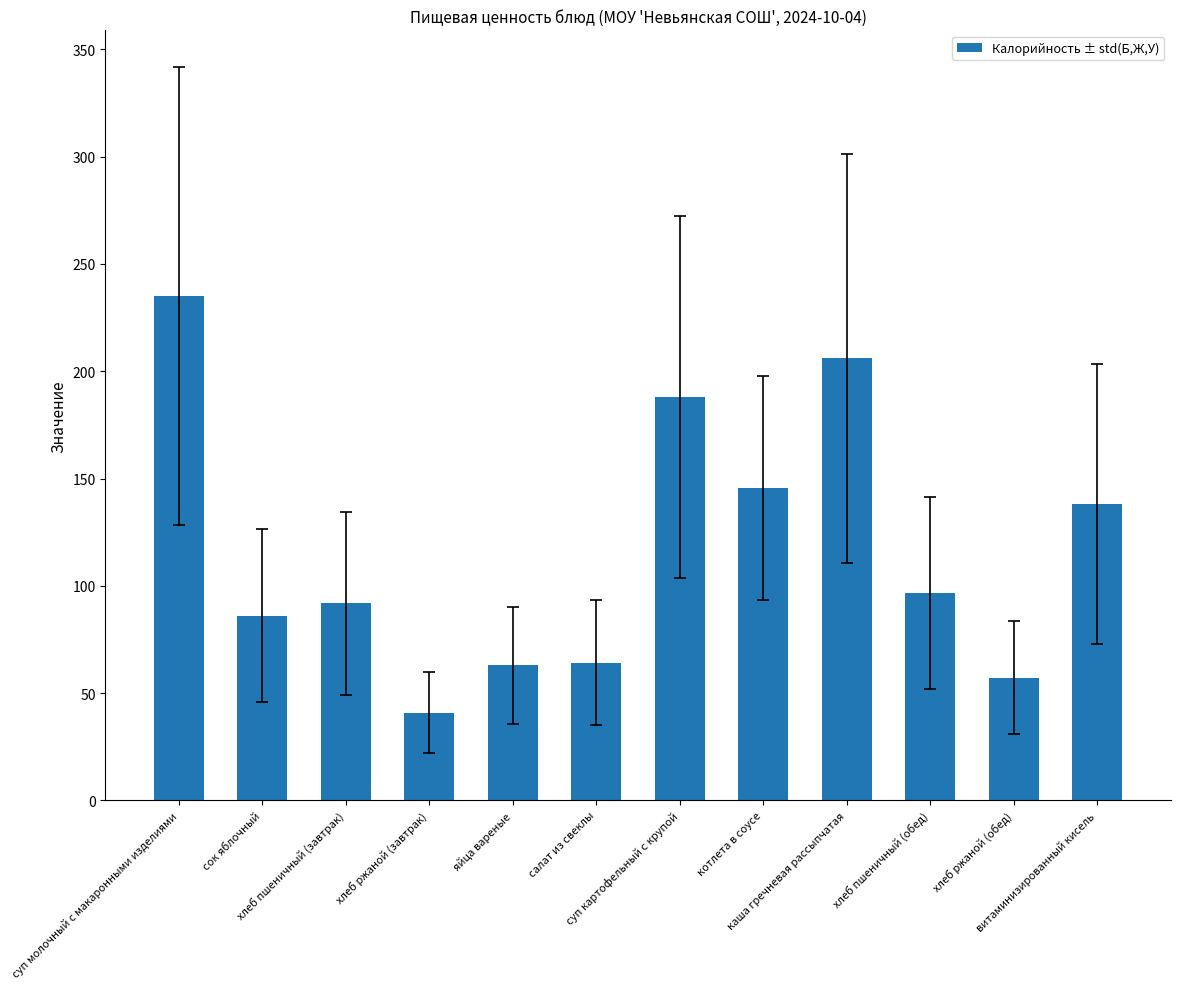

What is the change in value from салат из свеклы to каша гречневая рассыпчатая?

+141.8